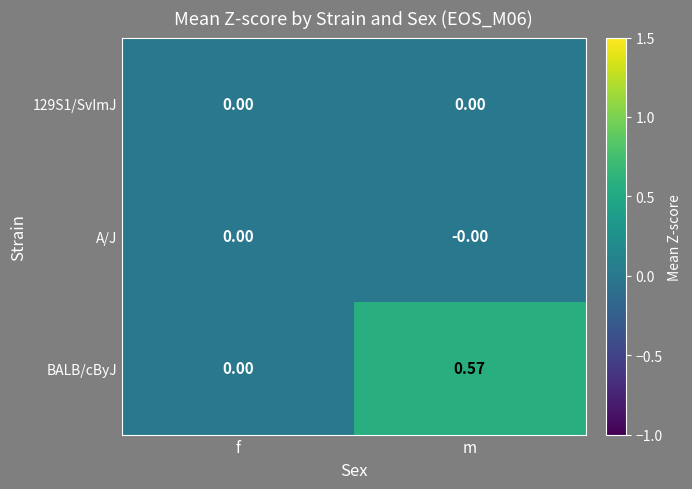

Which series has the largest total across all categories?

BALB/cByJ